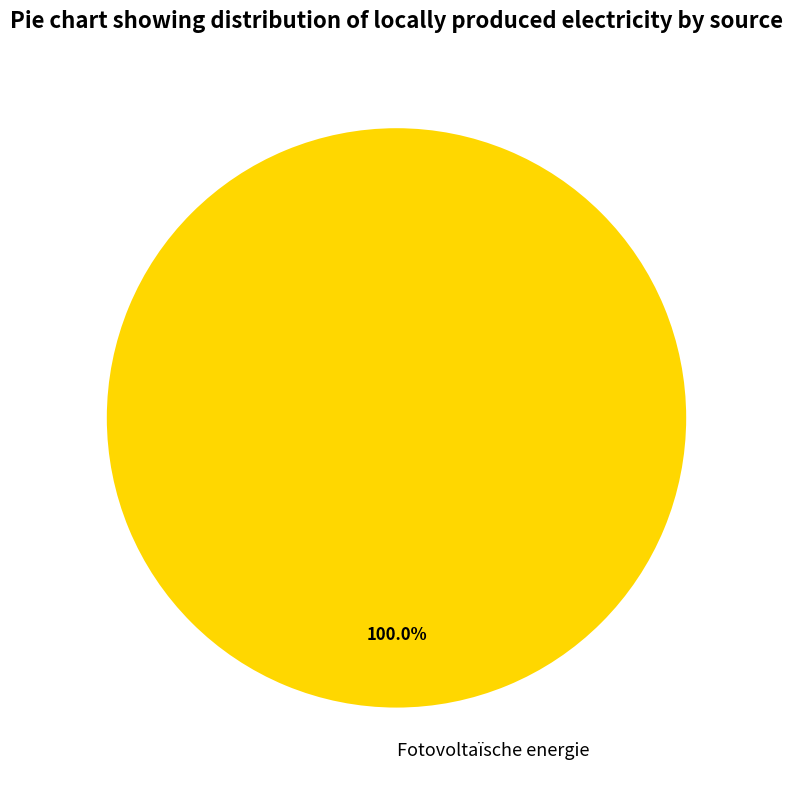

Which category accounts for the majority?

Fotovoltaïsche energie